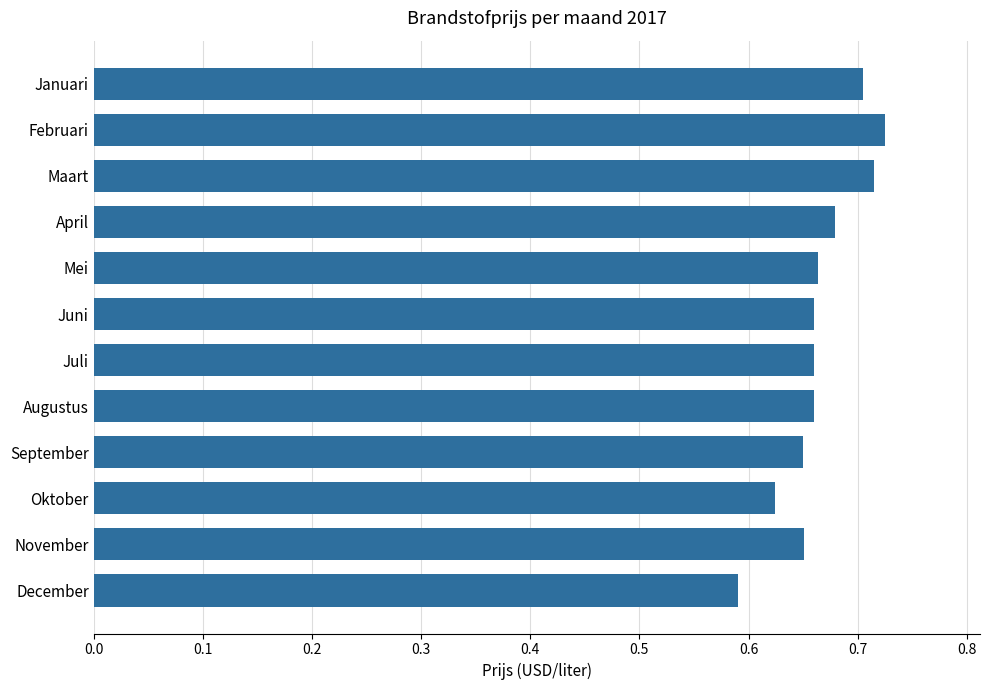

At which label is the value closest to 0?

December